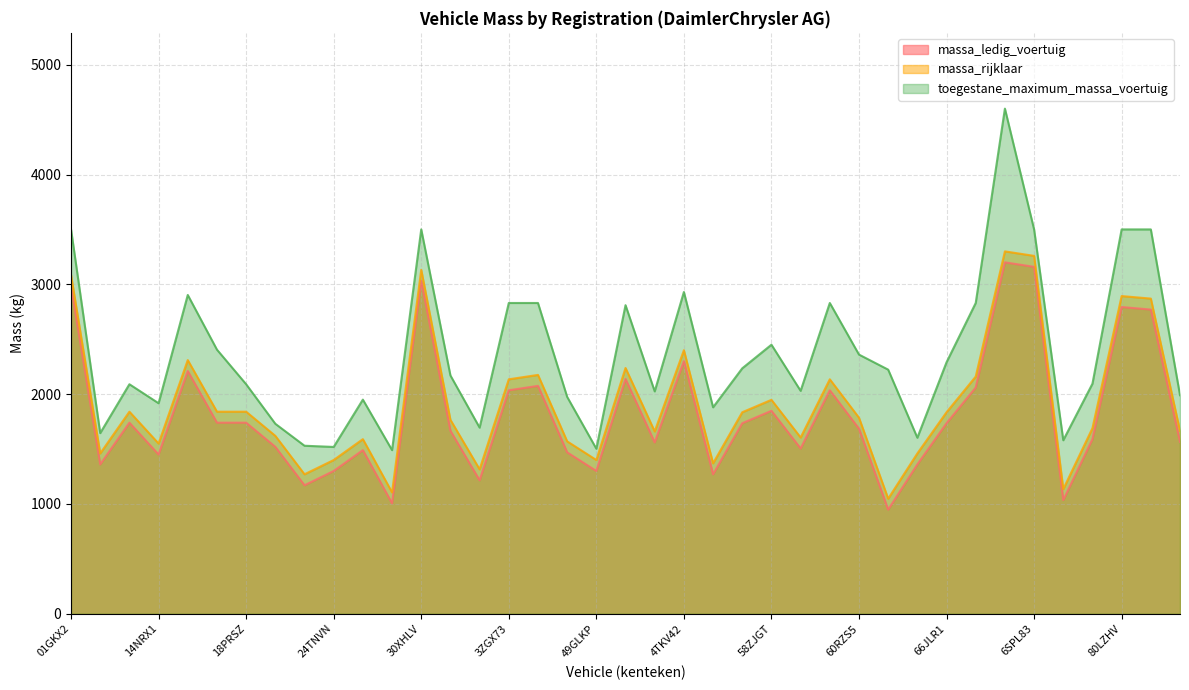

Rank the series by their maximum value, from highest to lowest.

toegestane_maximum_massa_voertuig, massa_rijklaar, massa_ledig_voertuig